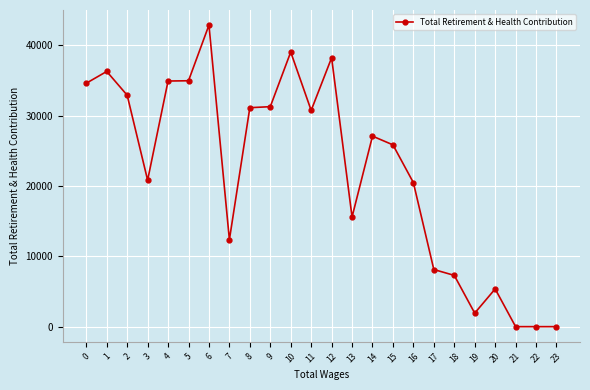

Where is the first local maximum?

1